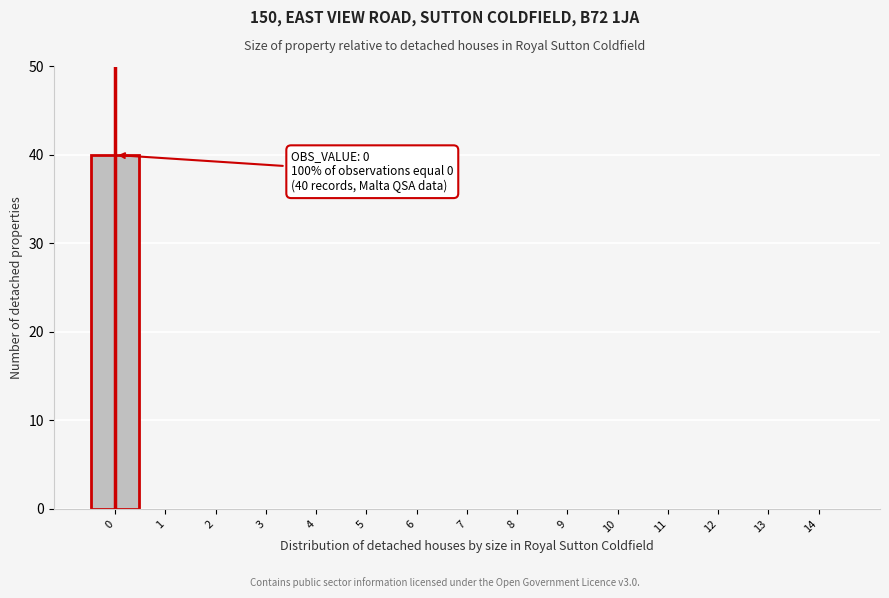

Reading left to right, what are all the values shown in this chart?

0=40	1=0	2=0	3=0	4=0	5=0	6=0	7=0	8=0	9=0	10=0	11=0	12=0	13=0	14=0